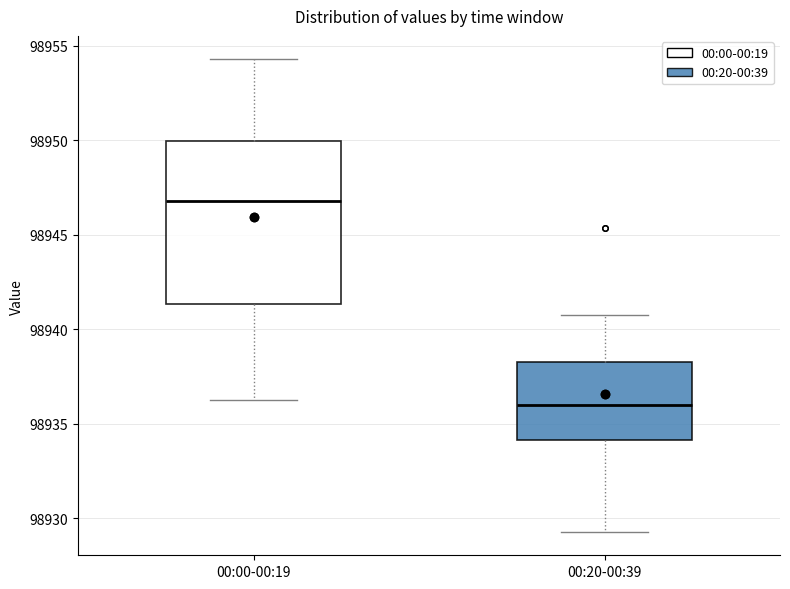

Which box is the tallest, from its lower edge to its upper edge?

00:00-00:19